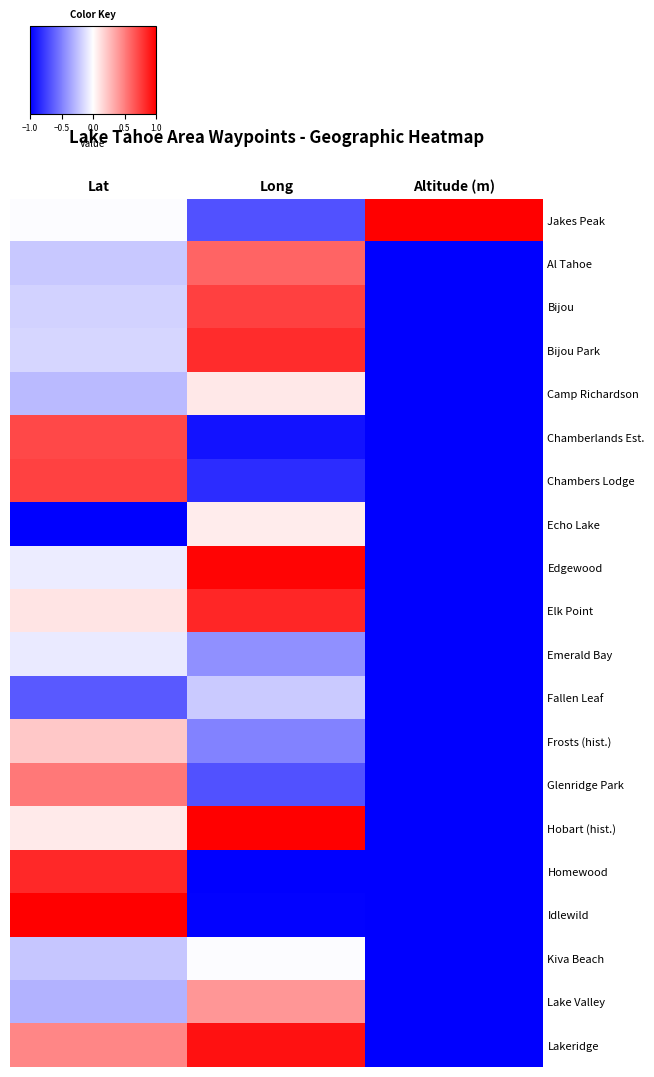

Which has a higher value, Lat or Altitude (m)?

Altitude (m)